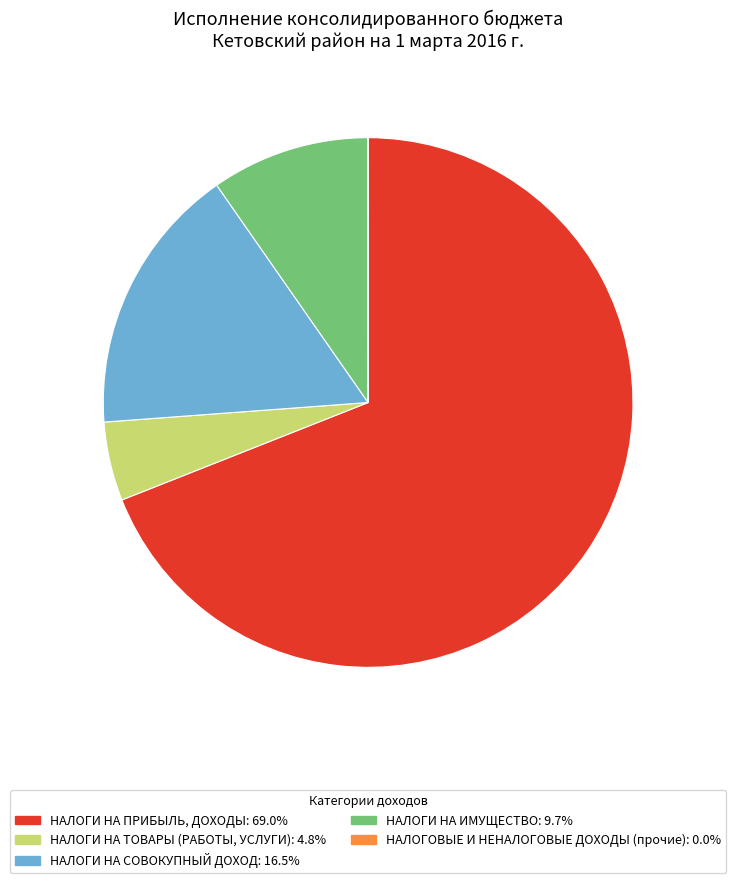

Is the sum of НАЛОГИ НА ИМУЩЕСТВО: 9.7% and НАЛОГИ НА ПРИБЫЛЬ, ДОХОДЫ: 69.0% greater than half?

Yes